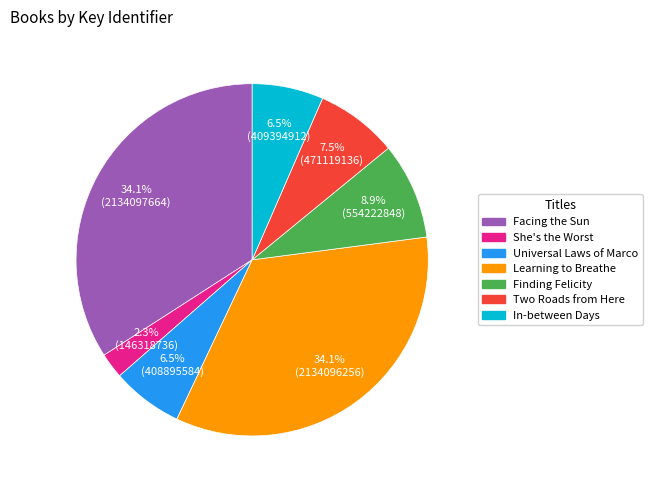

Between Learning to Breathe and She's the Worst, which is larger?

Learning to Breathe